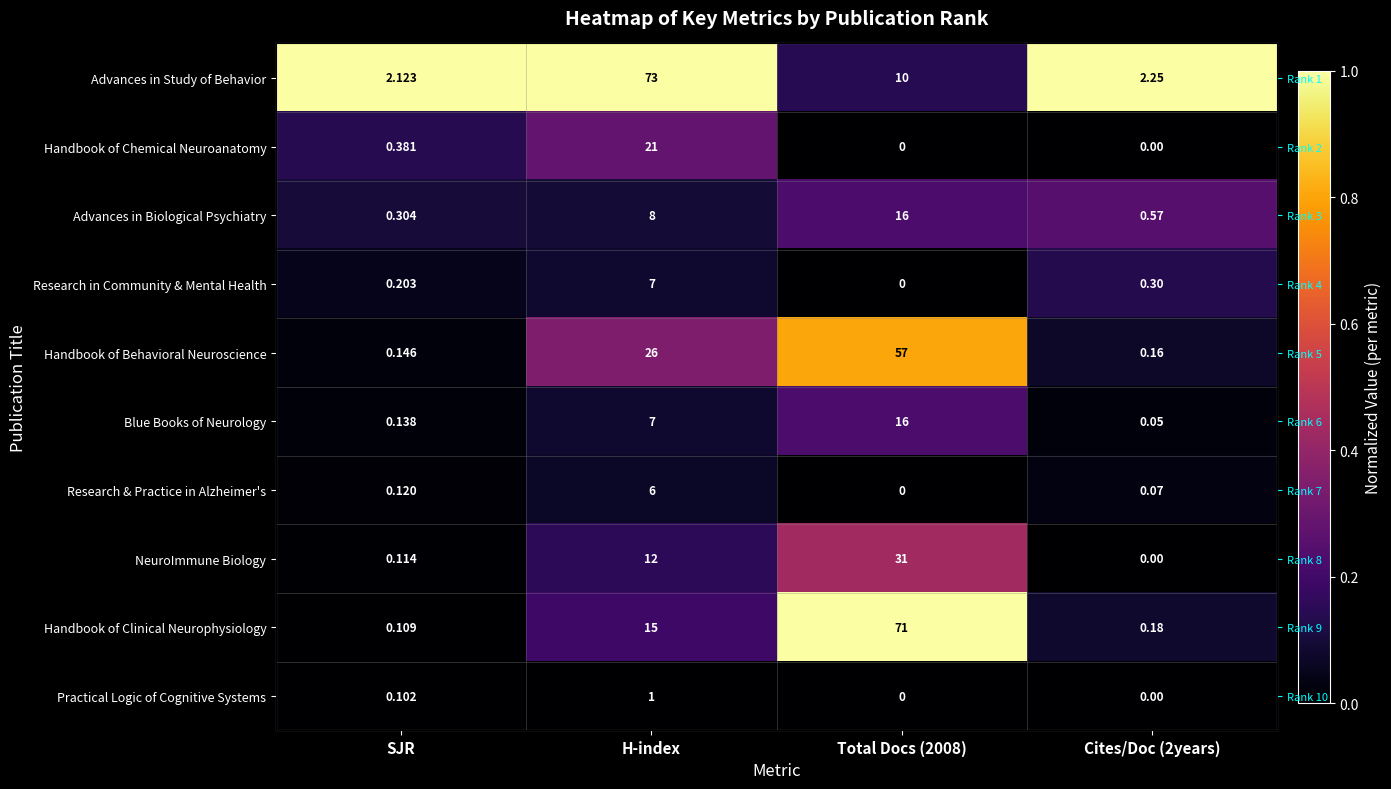

Which series has the largest total across all categories?

Advances in Study of Behavior